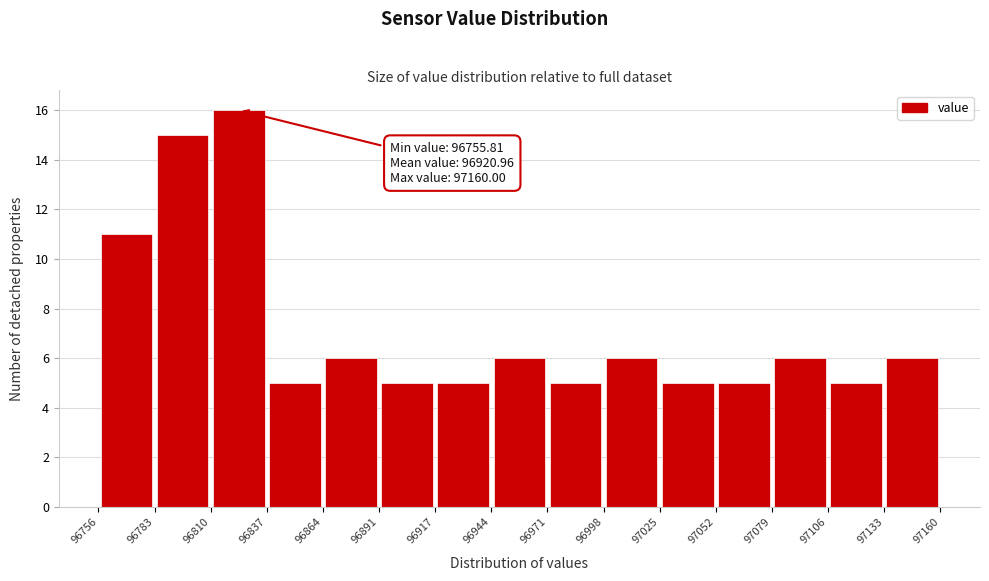

Which range on the x-axis has the tallest bar?

96810 to 96837